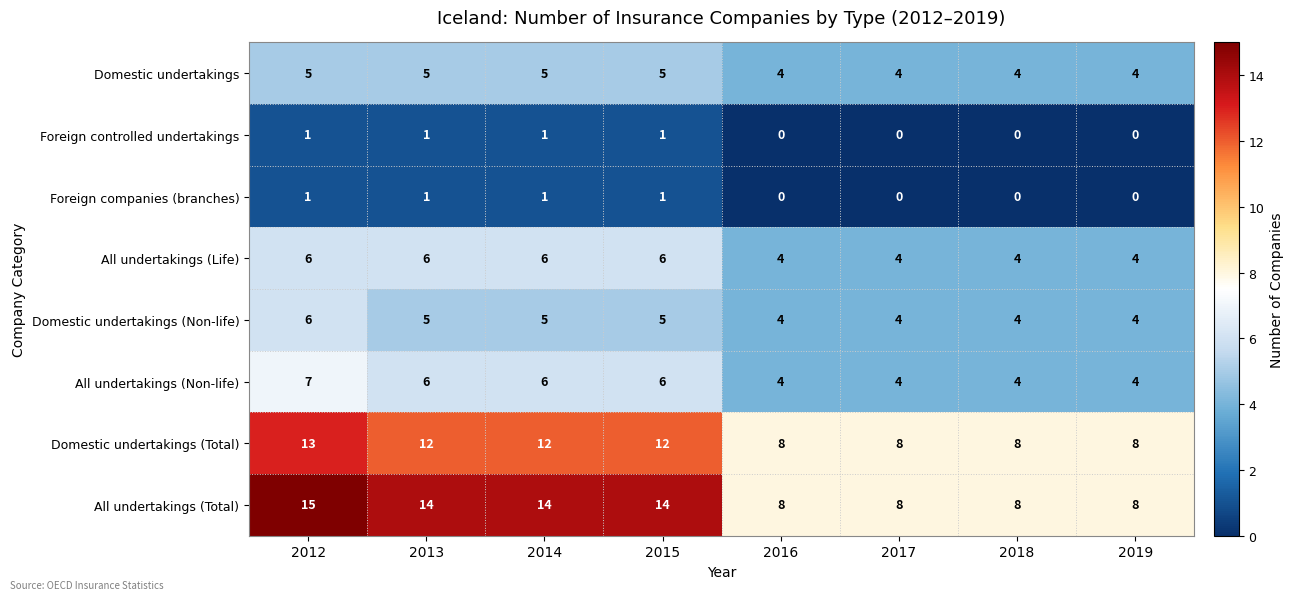

Which series has the largest range (max minus min)?

All undertakings (Total)